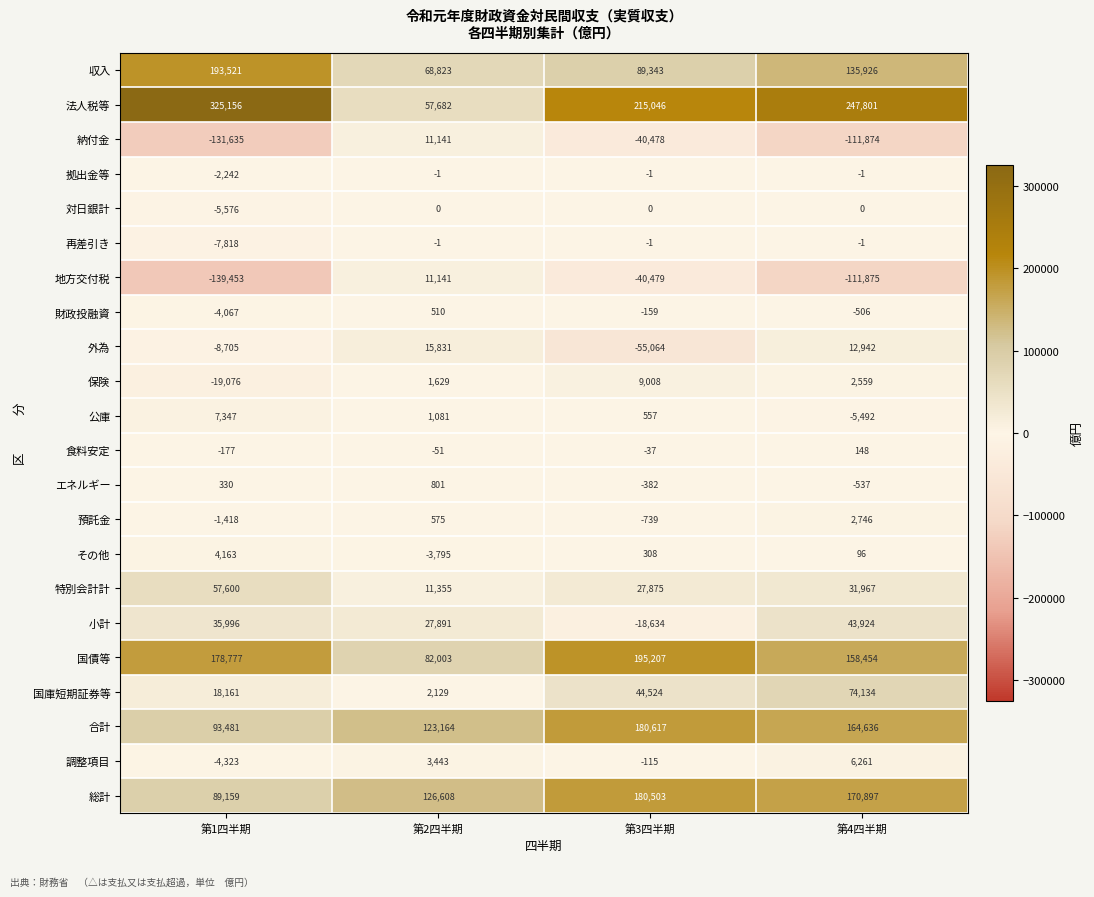

Is it true that 預託金 equals -1418 at 第1四半期?

True